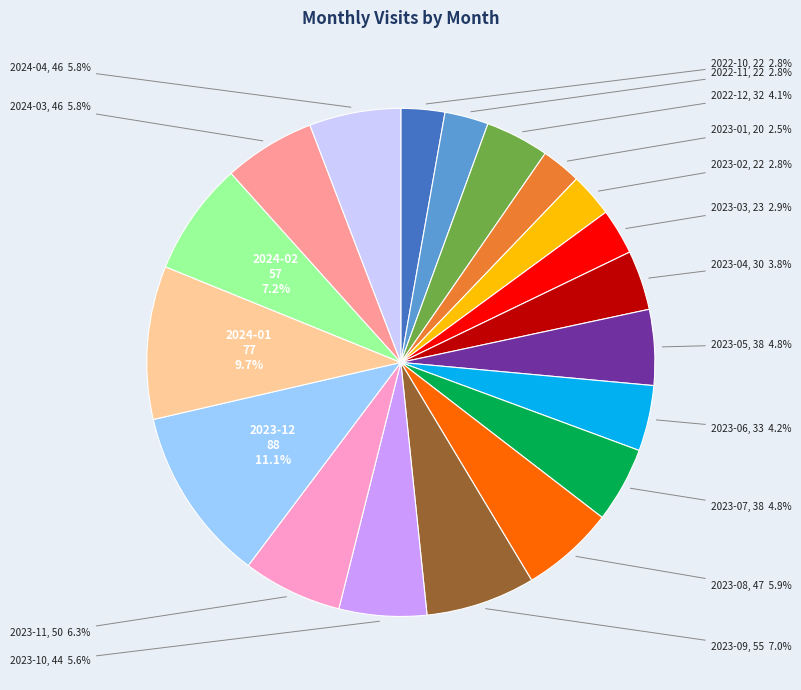

How many slices are in this pie chart?

19